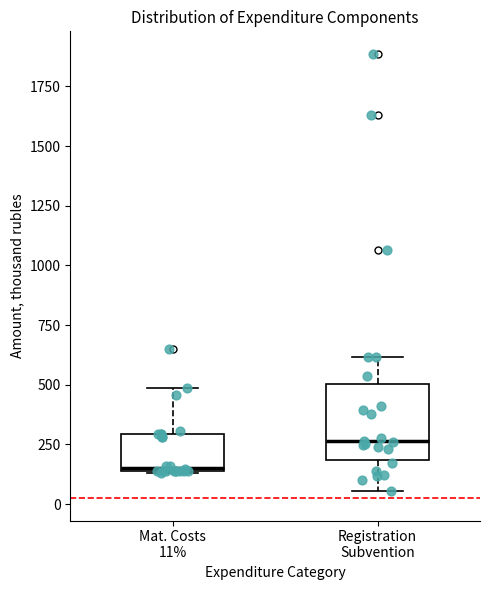

Where is the lower edge of the box for Registration Subvention on the y-axis? The values are not printed on the chart, so give them approximately, as read against the axis.

200